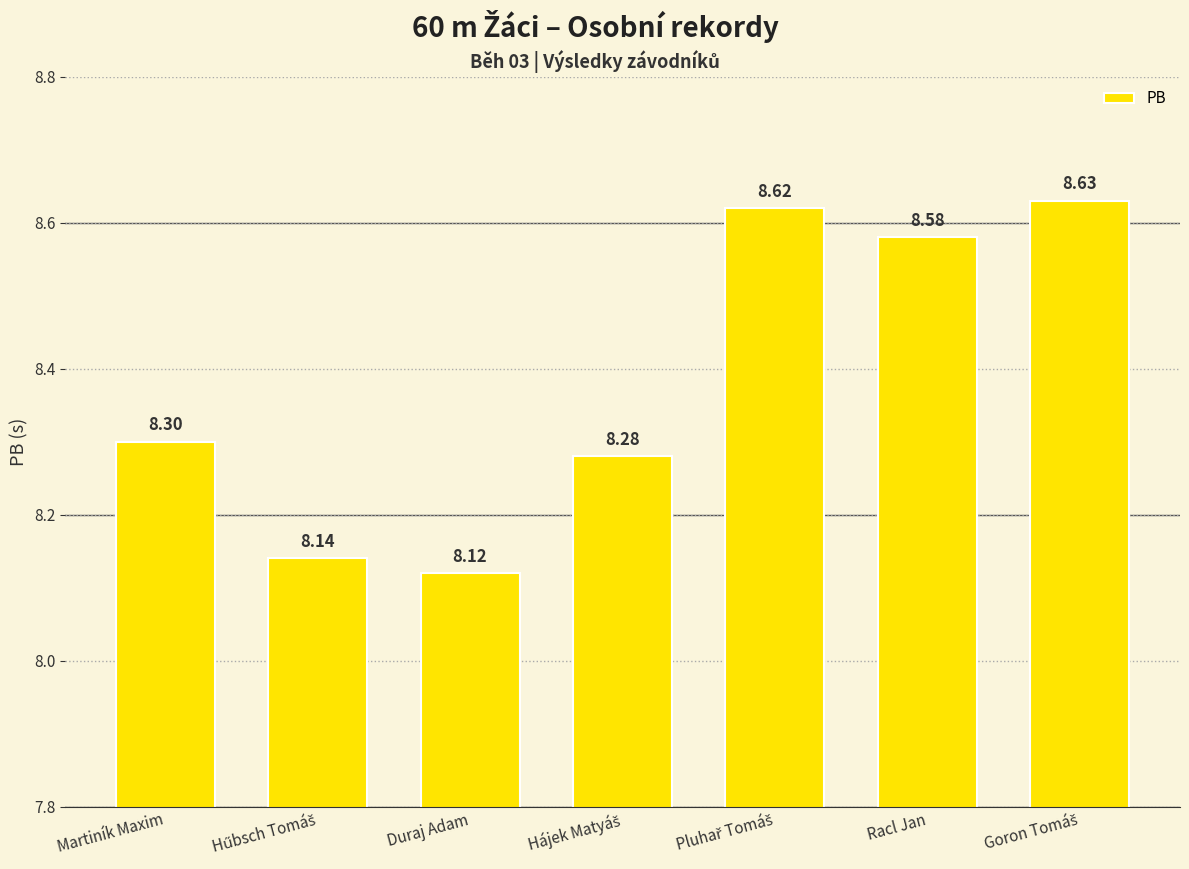

Where is the data nearest to the value 8?

Duraj Adam